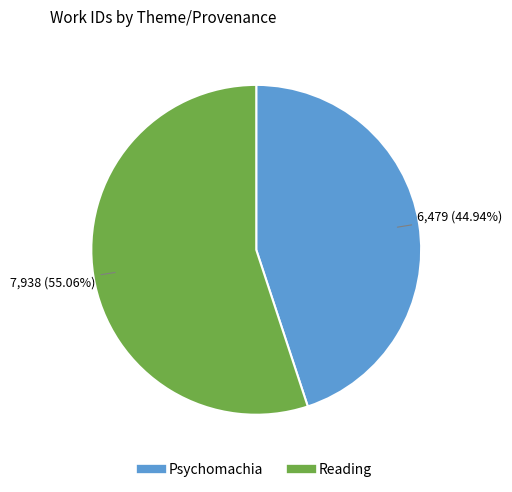

True or false: Reading accounts for 65% of the total.

False